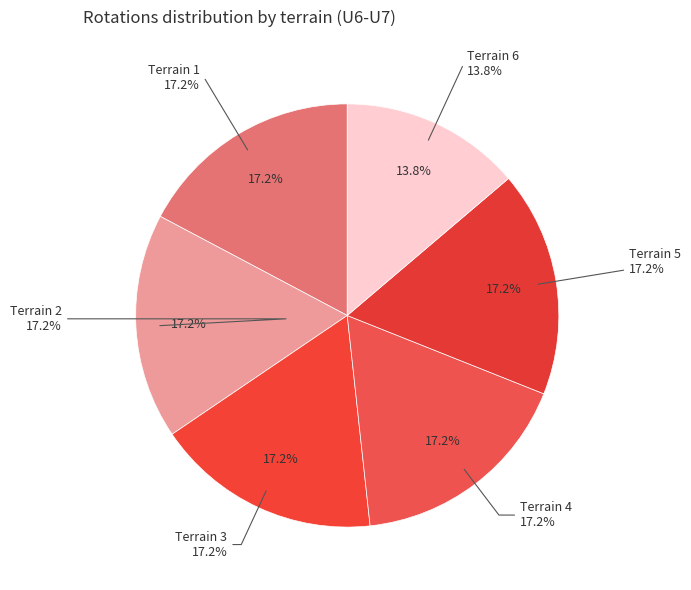

What portion of the pie excludes Terrain 3?

82.8%